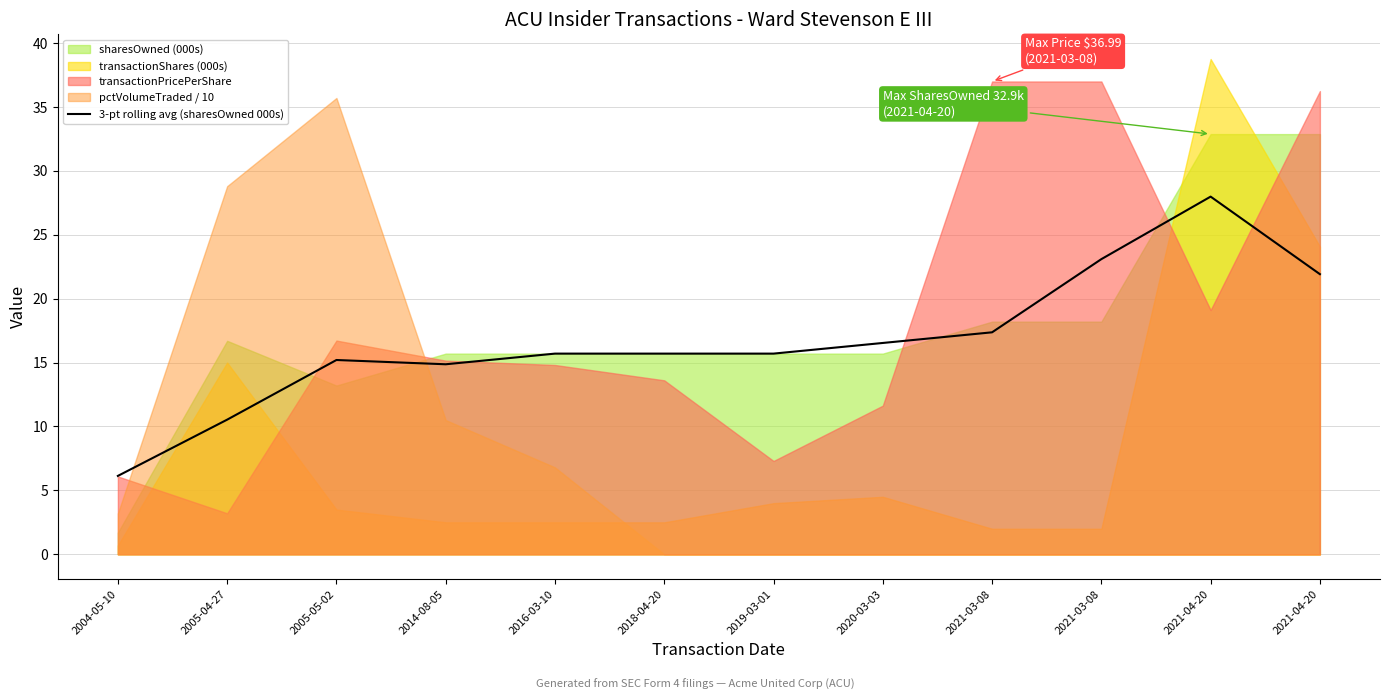

Which label corresponds to the largest value in the chart?

2021-04-20